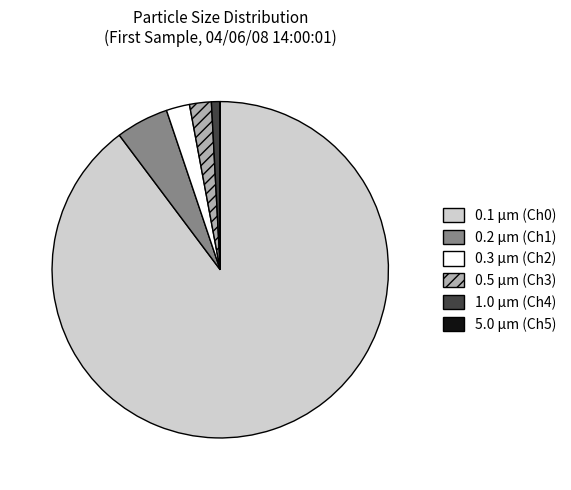

Which has a higher value, 0.3 µm (Ch2) or 0.1 µm (Ch0)?

0.1 µm (Ch0)